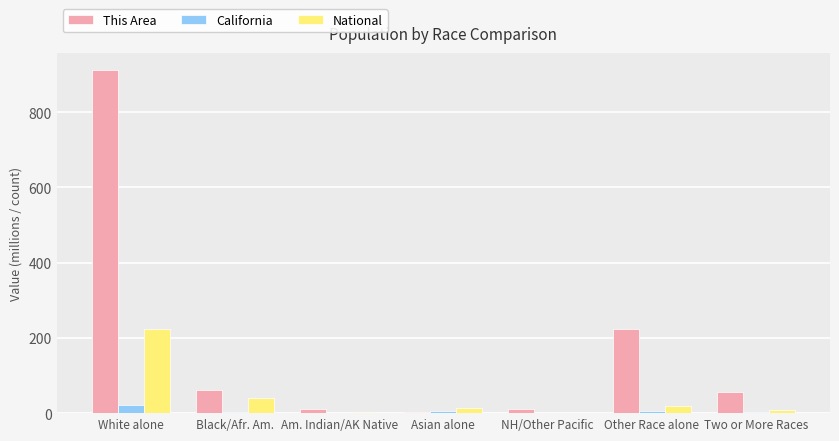

How many groups of bars are there?

7